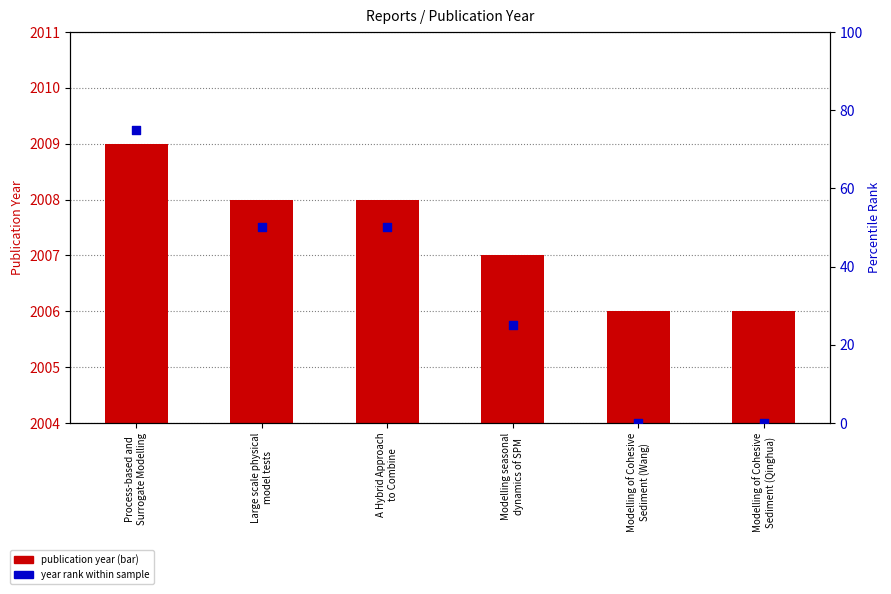

At which category is the sum across all series the highest?

Process-based and
Surrogate Modelling